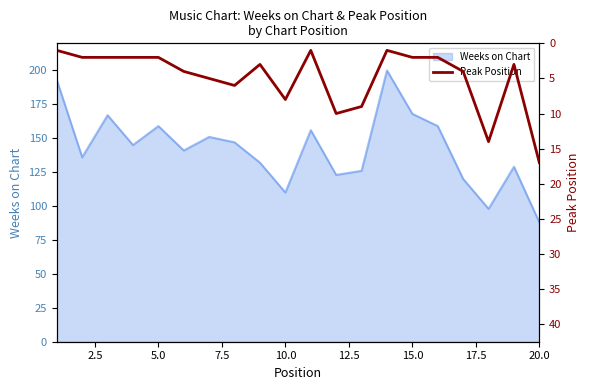

What is the minimum value for Weeks on Chart?

88